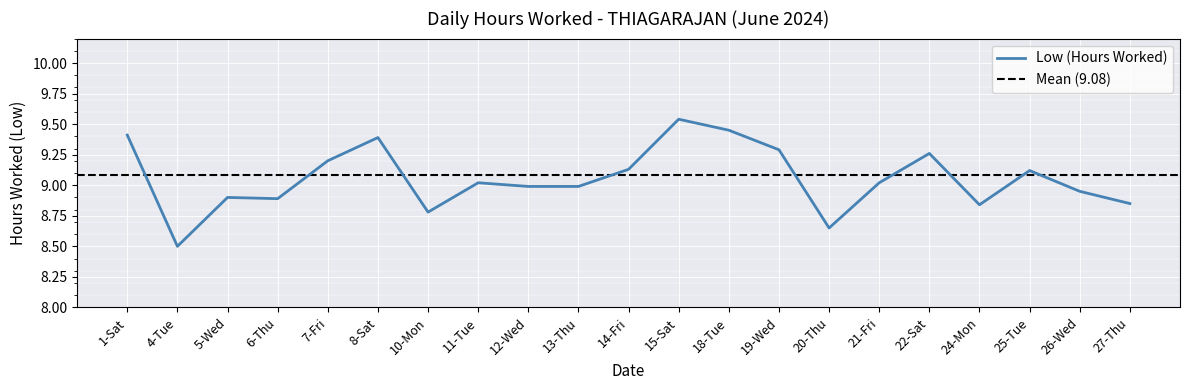

List the labels in order of value, smallest first.

4-Tue, 20-Thu, 10-Mon, 24-Mon, 27-Thu, 6-Thu, 5-Wed, 26-Wed, 12-Wed, 13-Thu, 11-Tue, 21-Fri, 25-Tue, 14-Fri, 7-Fri, 22-Sat, 19-Wed, 8-Sat, 1-Sat, 18-Tue, 15-Sat